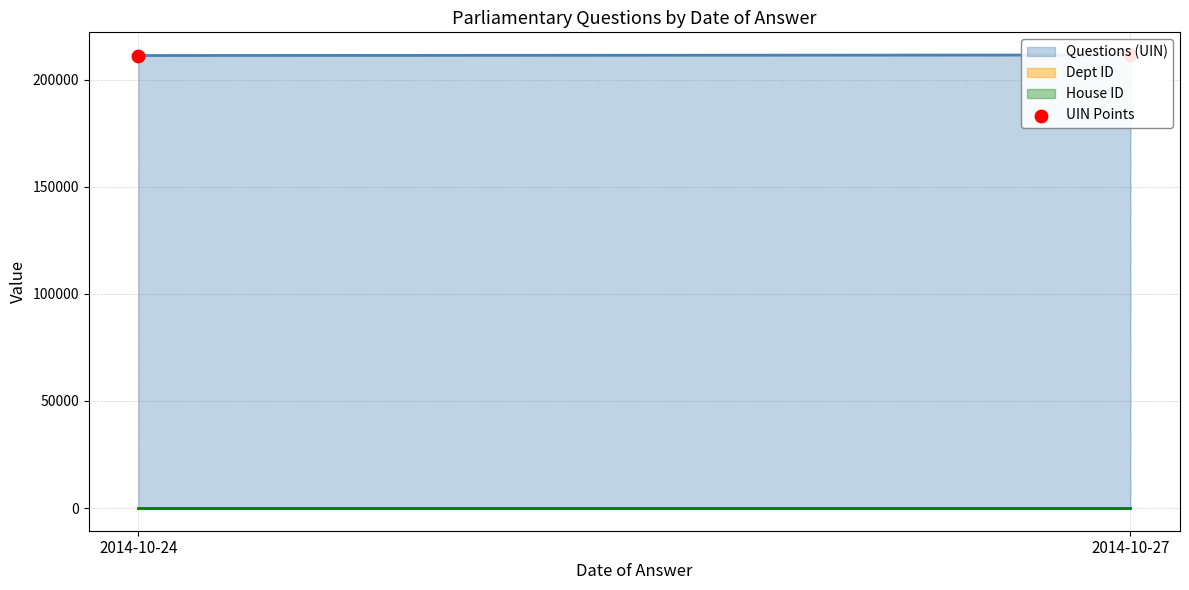

What is the ratio of the value at 2014-10-27 to the value at 2014-10-24?

1.0